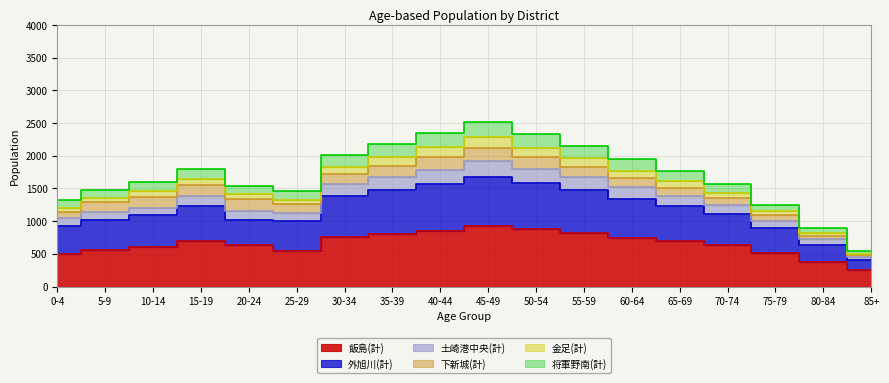

What is the maximum value for 将軍野南(計)?

2520